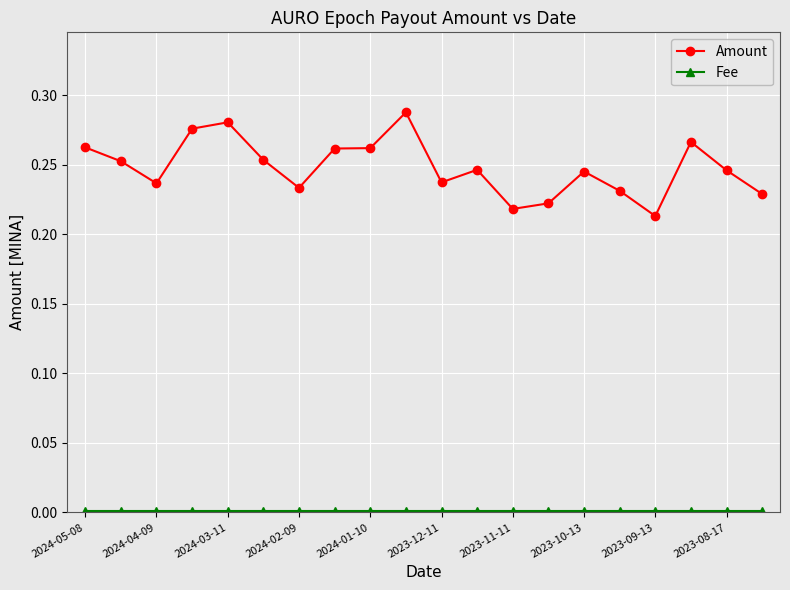

Which series has the largest range (max minus min)?

Amount